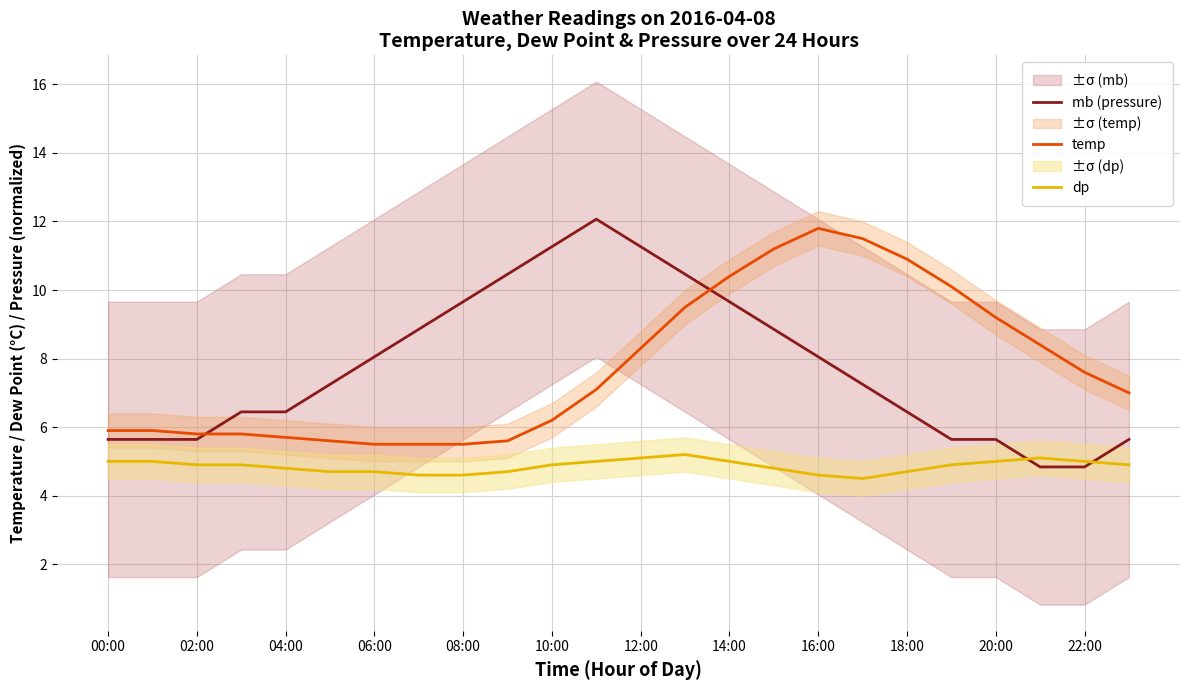

Is the value of dp at 04:00 greater than the value of temp at 22:00?

No